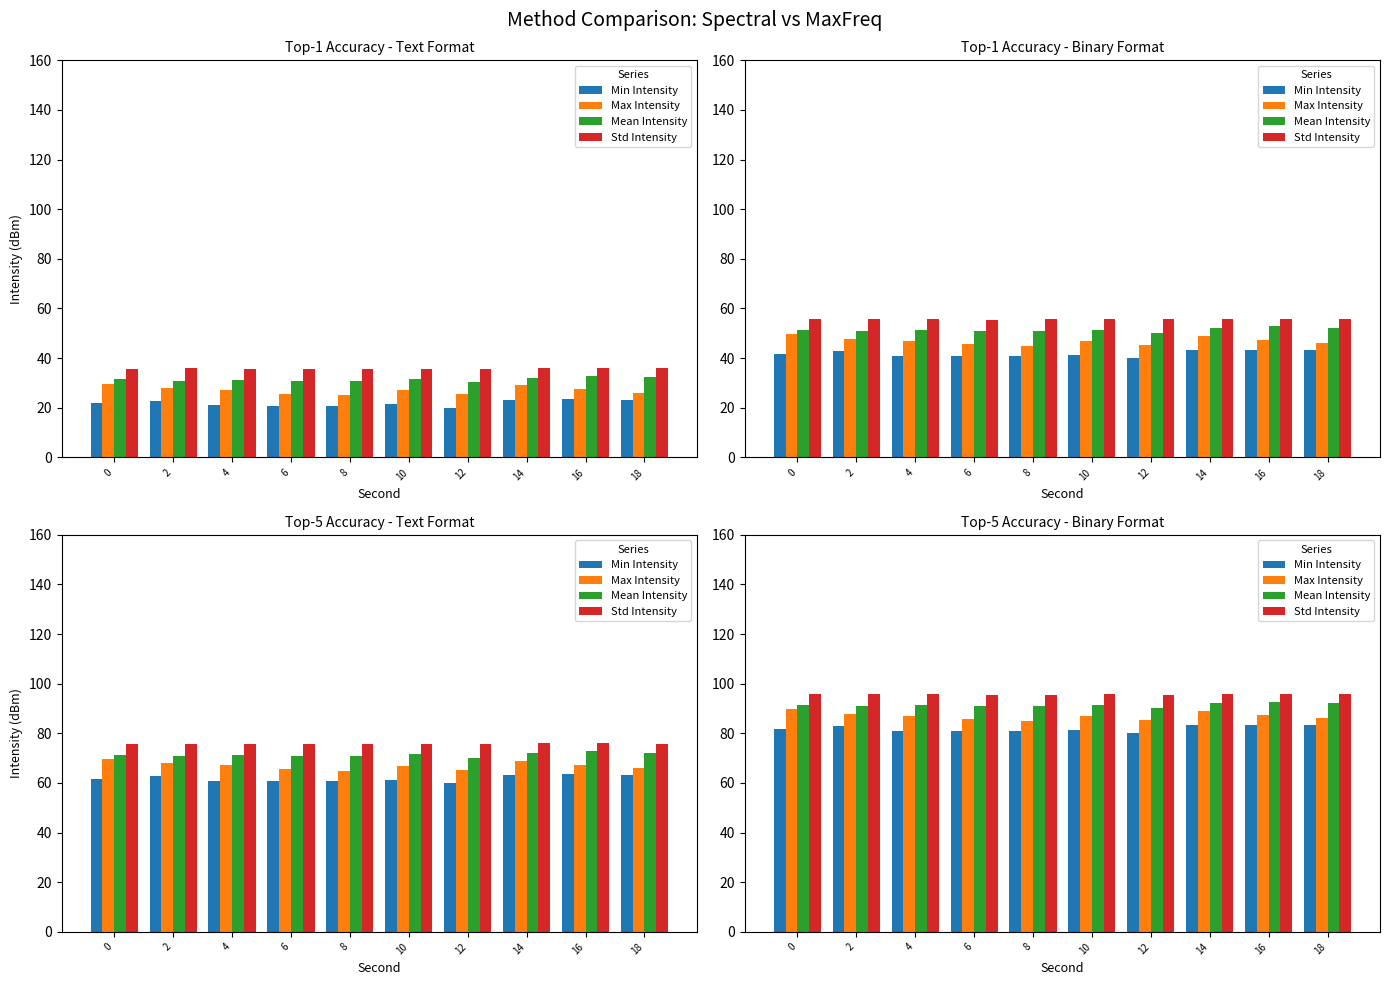

At which label does Mean Intensity reach its peak?

16